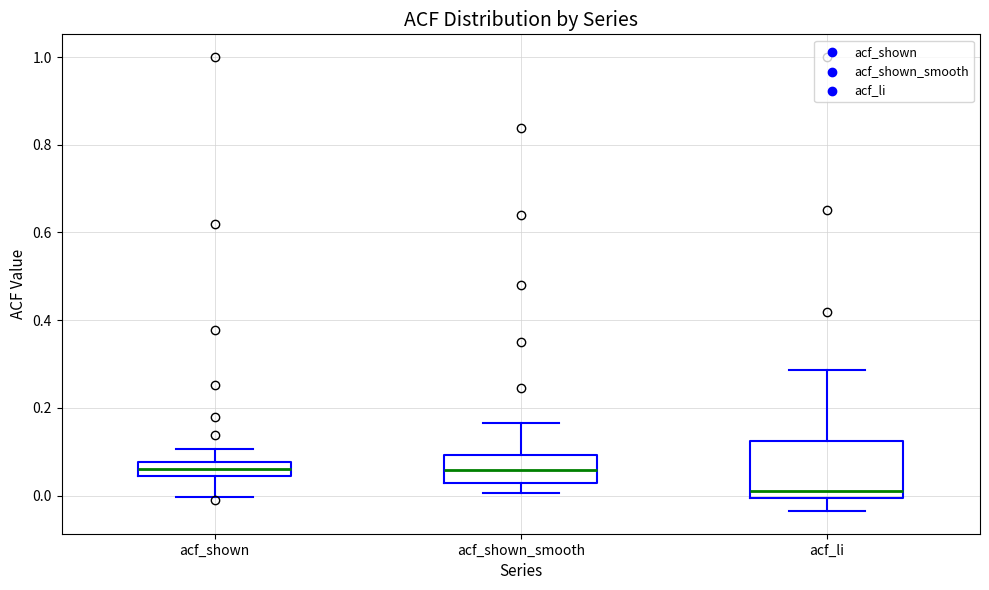

Reading left to right, transcribe this box plot: for each box, give where its median line is, the range the box spans, and where its two whiskers end, as read against the y-axis. The values are not printed on the chart, so give them approximately, as read against the axis.

acf_shown: median 0.06, box 0.04 to 0.08, whiskers 0.00 to 0.10
acf_shown_smooth: median 0.06, box 0.02 to 0.10, whiskers 0.00 to 0.16
acf_li: median 0.02, box 0.00 to 0.12, whiskers -0.04 to 0.28